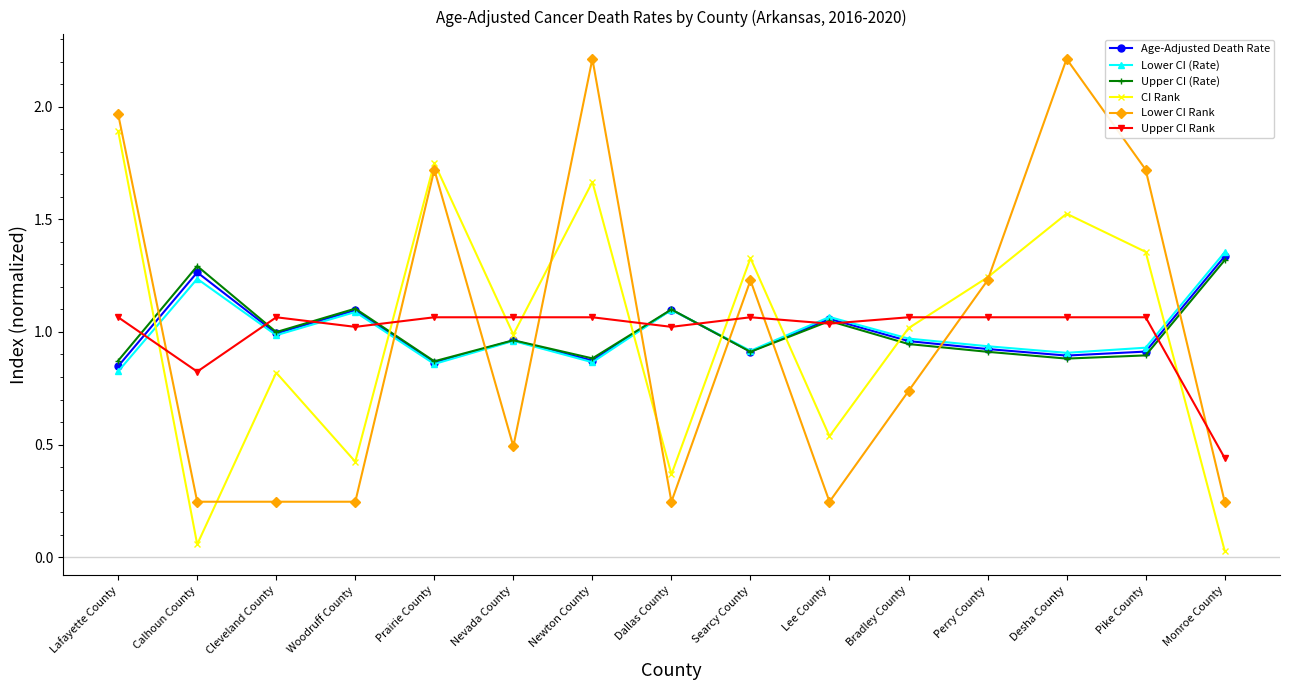

True or false: Age-Adjusted Death Rate has more than 1 interior local peaks.

True